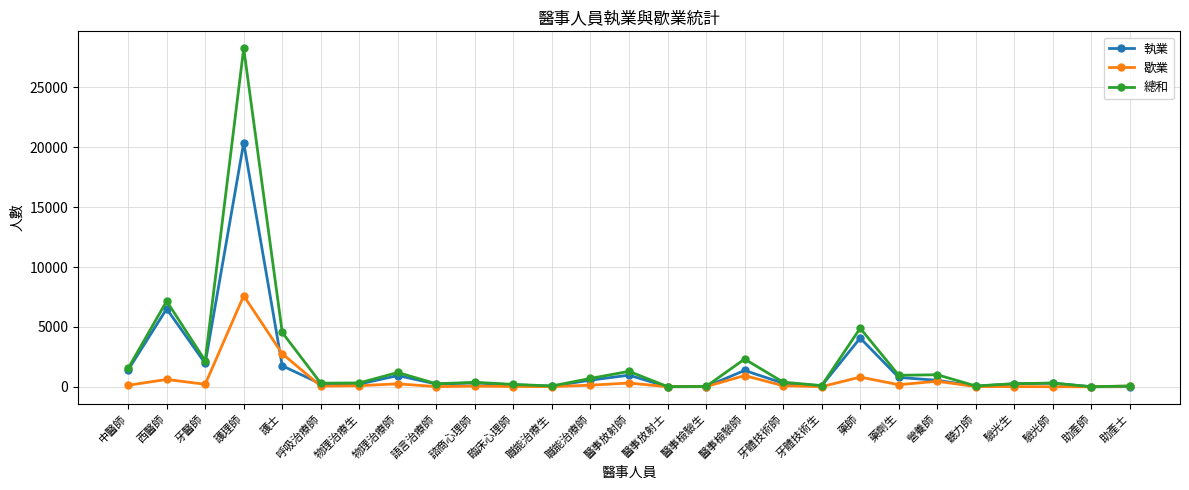

What position from the left is 醫事放射師?

14